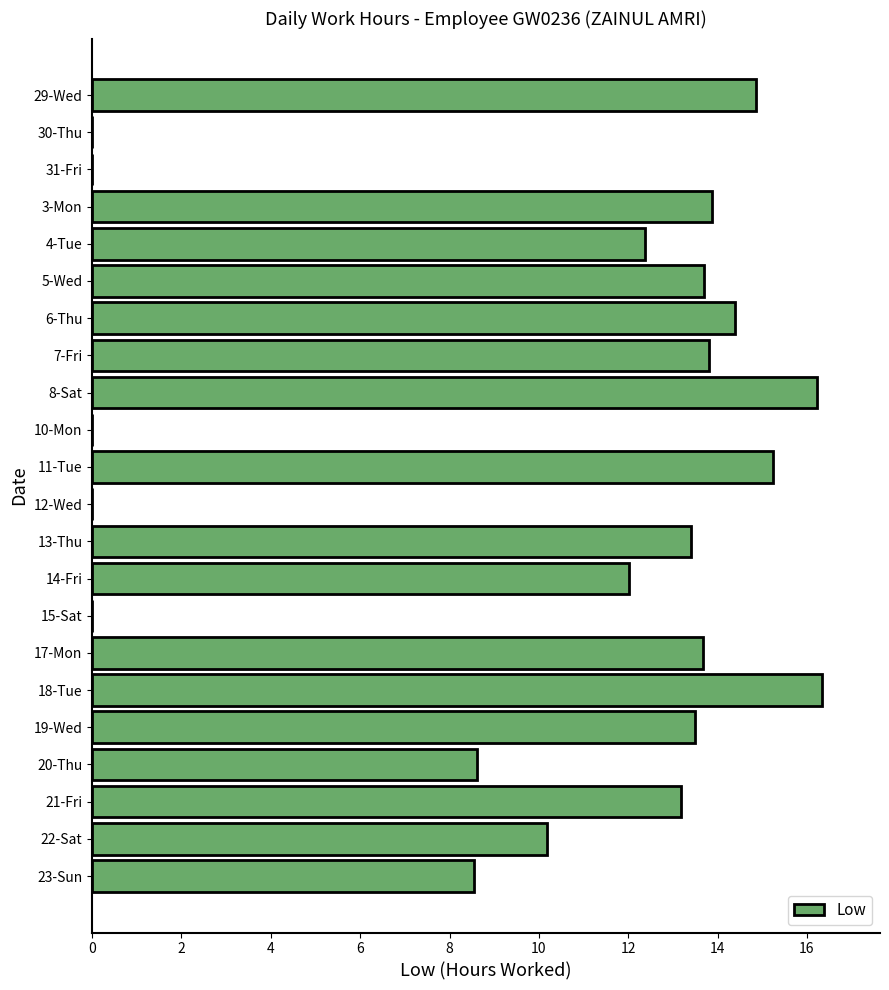

Are the bars horizontal?

Yes